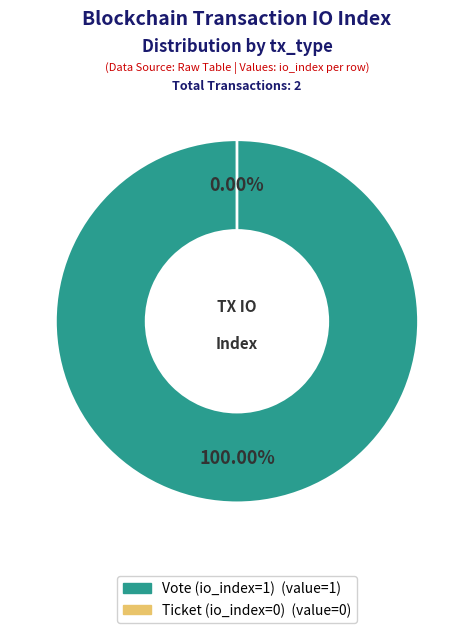

What percentage is NOT represented by Ticket (io_index=0)?

100.0%